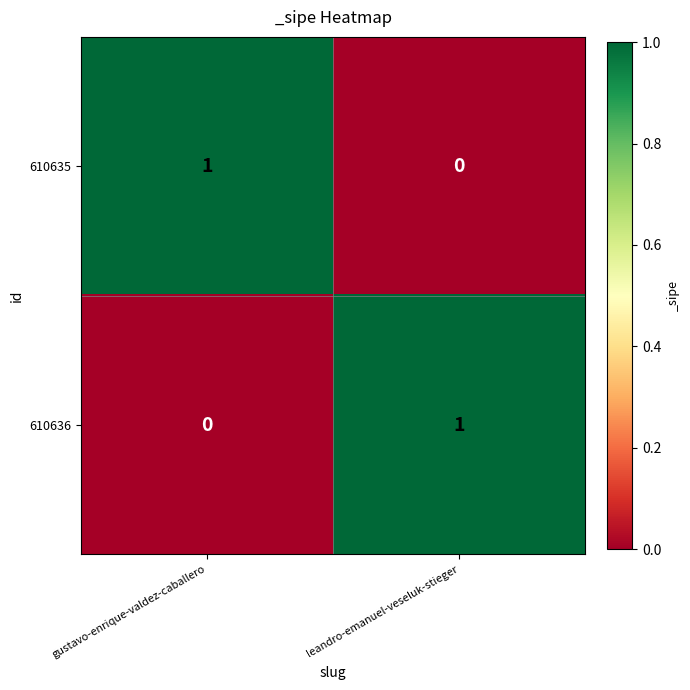

The 610635 series shows 0 at gustavo-enrique-valdez-caballero. True or false?

False